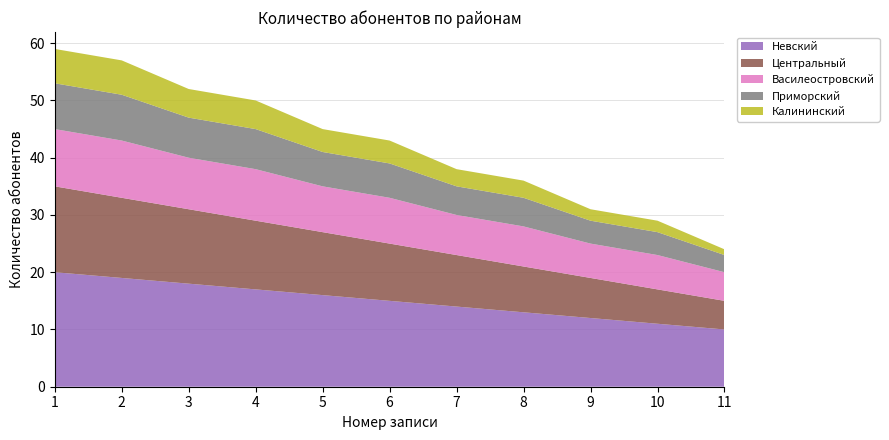

Reading left to right, list all the values displayed in this chart.

Невский: 1=20	2=19	3=18	4=17	5=16	6=15	7=14	8=13	9=12	10=11	11=10
Центральный: 1=15	2=14	3=13	4=12	5=11	6=10	7=9	8=8	9=7	10=6	11=5
Василеостровский: 1=10	2=10	3=9	4=9	5=8	6=8	7=7	8=7	9=6	10=6	11=5
Приморский: 1=8	2=8	3=7	4=7	5=6	6=6	7=5	8=5	9=4	10=4	11=3
Калининский: 1=6	2=6	3=5	4=5	5=4	6=4	7=3	8=3	9=2	10=2	11=1